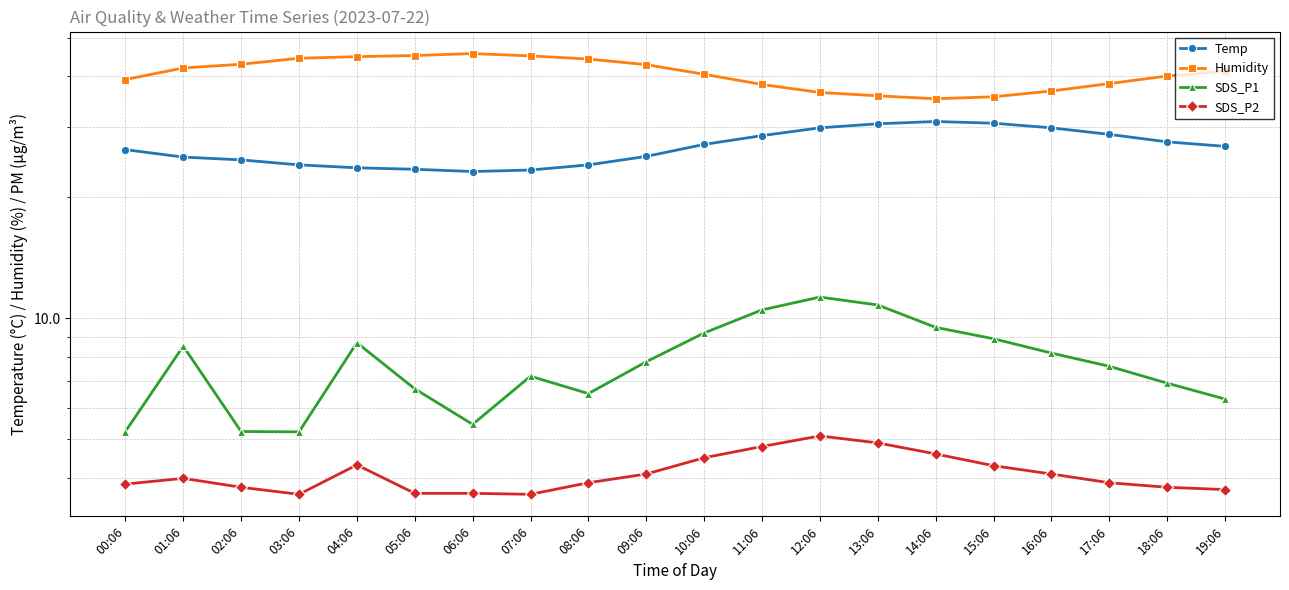

True or false: SDS_P1 and SDS_P2 cross at least once.

False